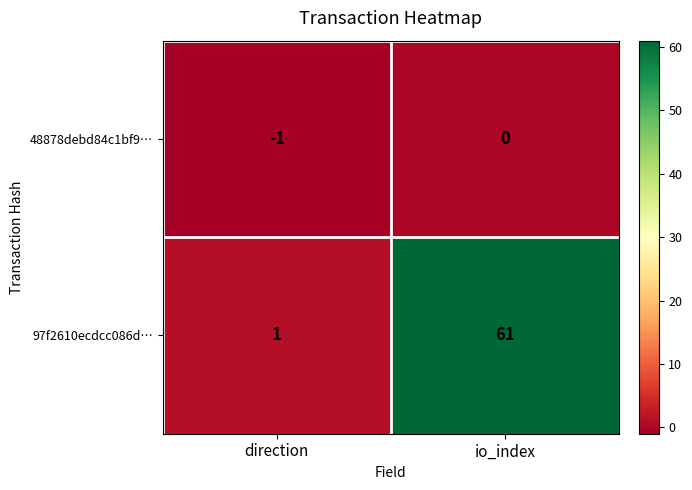

Which category has the highest value in the 48878debd84c1bf9… series?

io_index